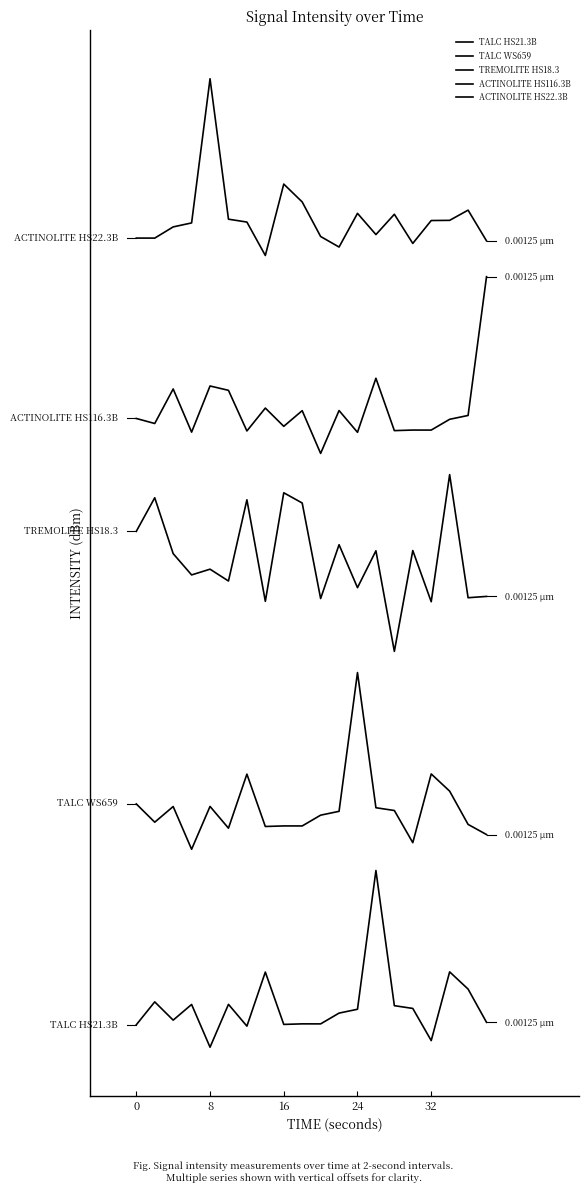

Is this an area chart (filled region under the line)?

No